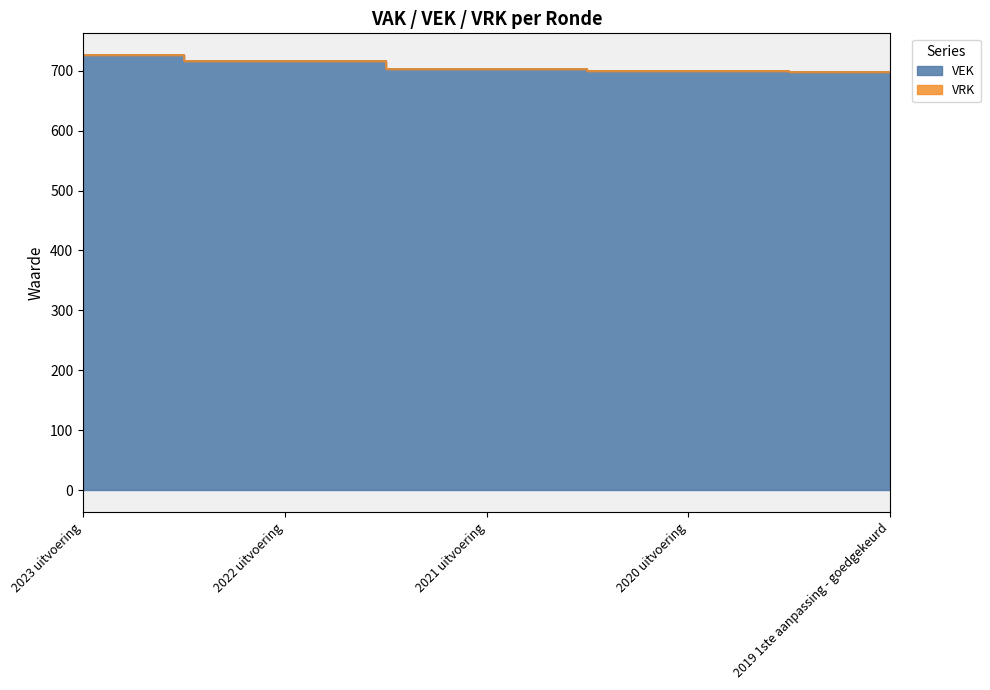

Which has a higher value, 2023 uitvoering or 2021 uitvoering?

2023 uitvoering